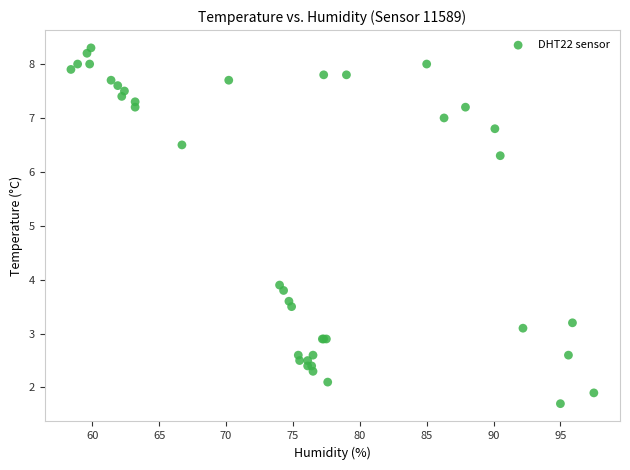

What Y value in the scatter plot is closest to 5?

3.9